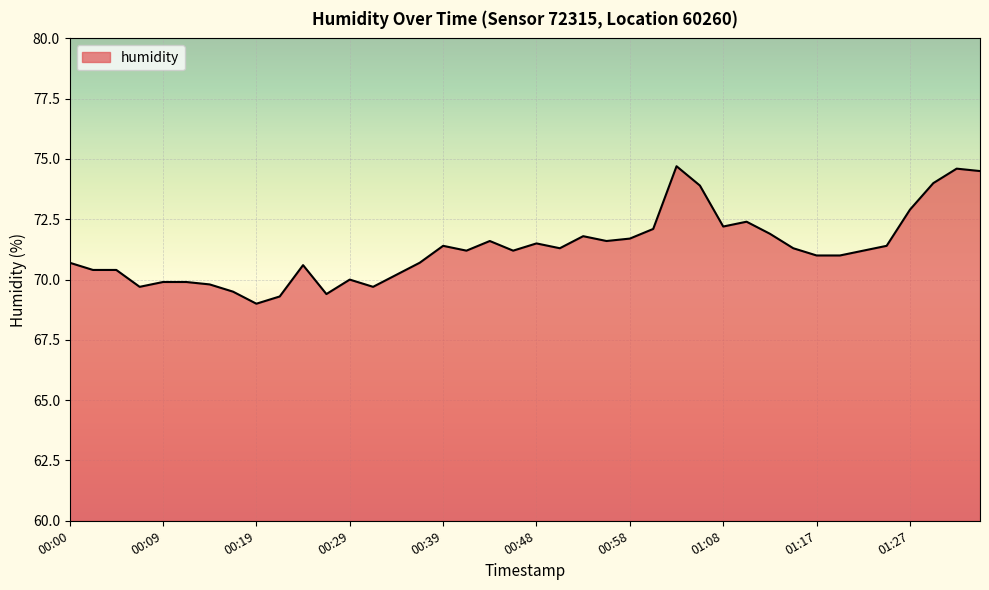

What is the maximum value shown in the chart?

74.7